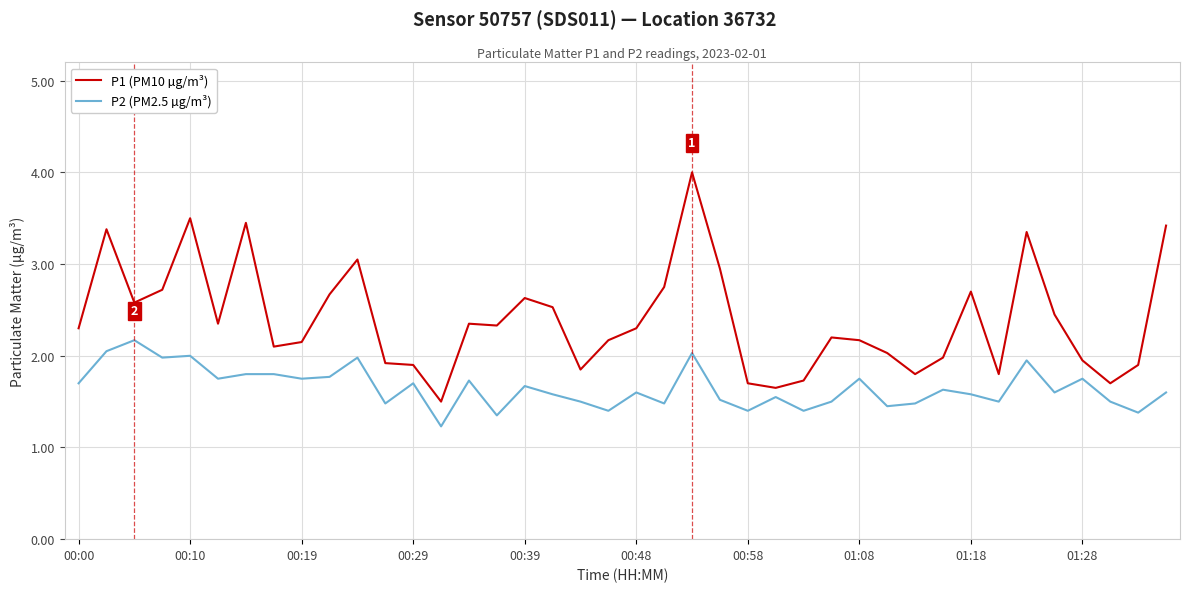

What is the difference between the maximum and minimum values in the P1 (PM10 µg/m³) series?

2.5